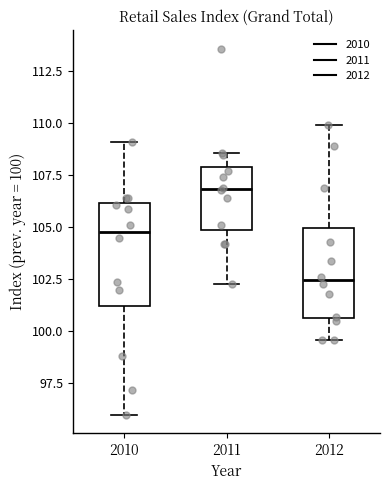

Reading left to right, read every box against the y-axis: the position of its median line, the range the box covers, and the ends of its whiskers. The values are not printed on the chart, so give them approximately, as read against the axis.

2010: median 105.0, box 101.0 to 106.0, whiskers 96.0 to 109.0
2011: median 107.0, box 105.0 to 108.0, whiskers 102.5 to 108.5
2012: median 102.5, box 100.5 to 105.0, whiskers 99.5 to 110.0